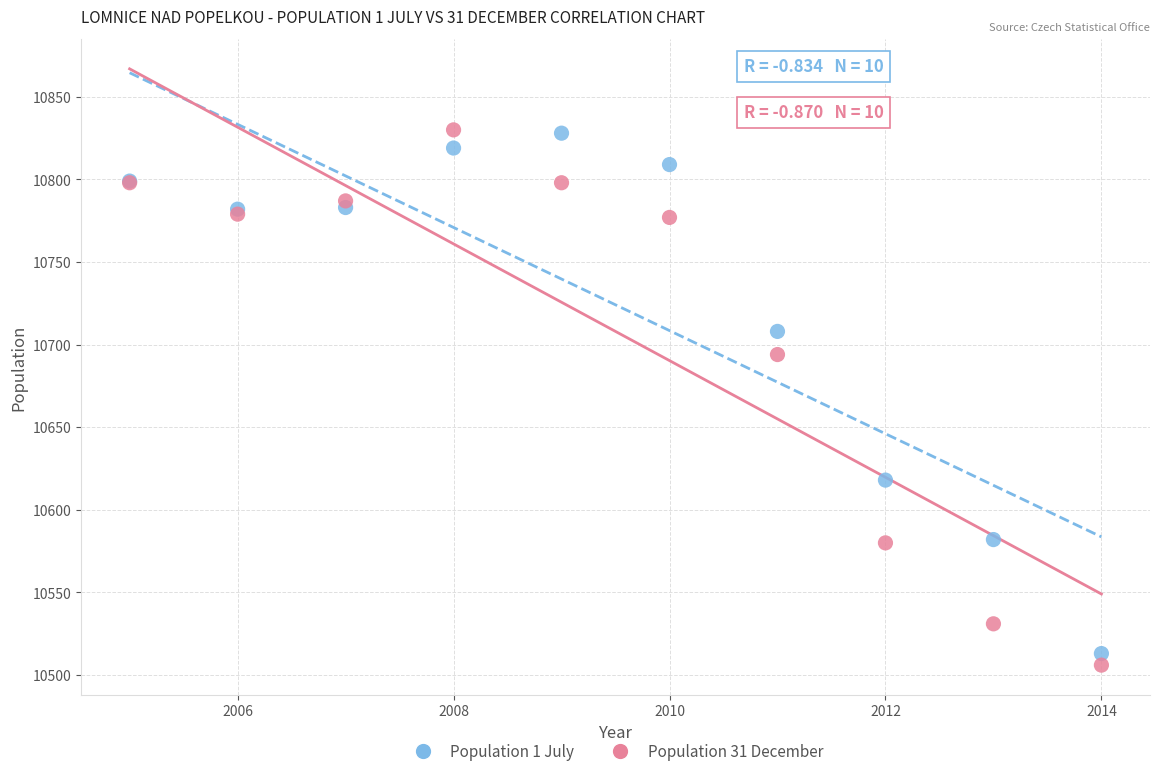

Which series contains the lowest Y value?

Population 31 December